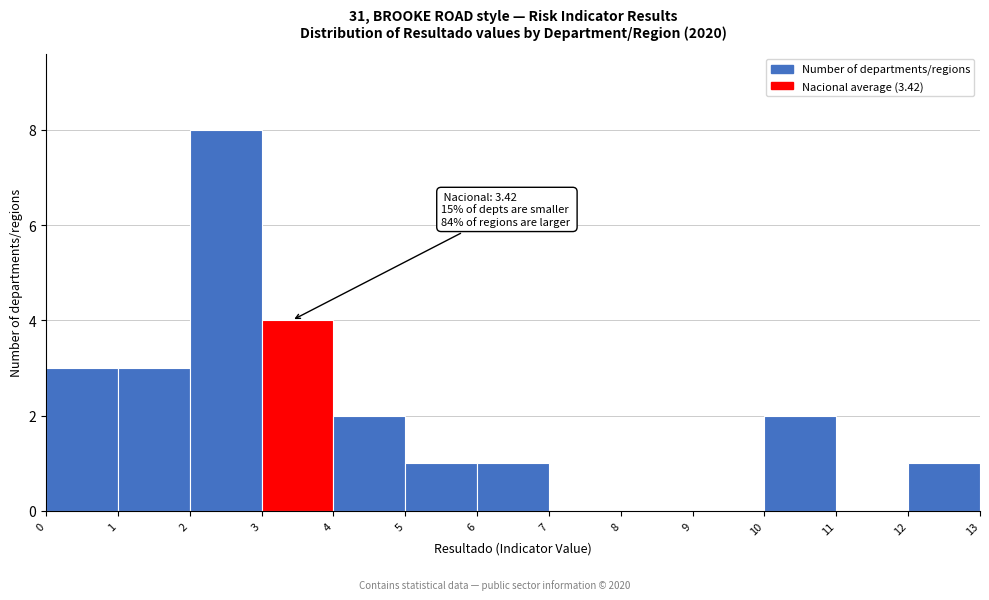

Over which range of the x-axis is the bar tallest?

2 to 3